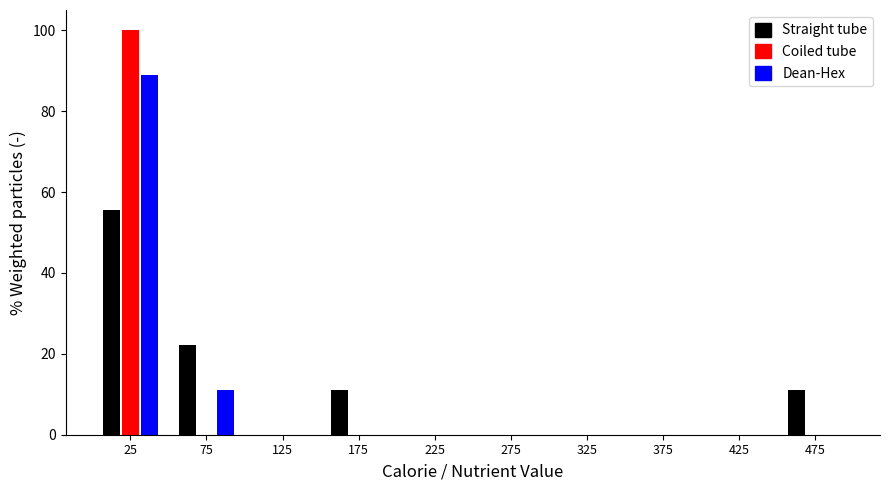

What is the height of the Dean-Hex bar covering 50 to 100 on the x-axis? The values are not printed on the chart, so give them approximately, as read against the axis.

12